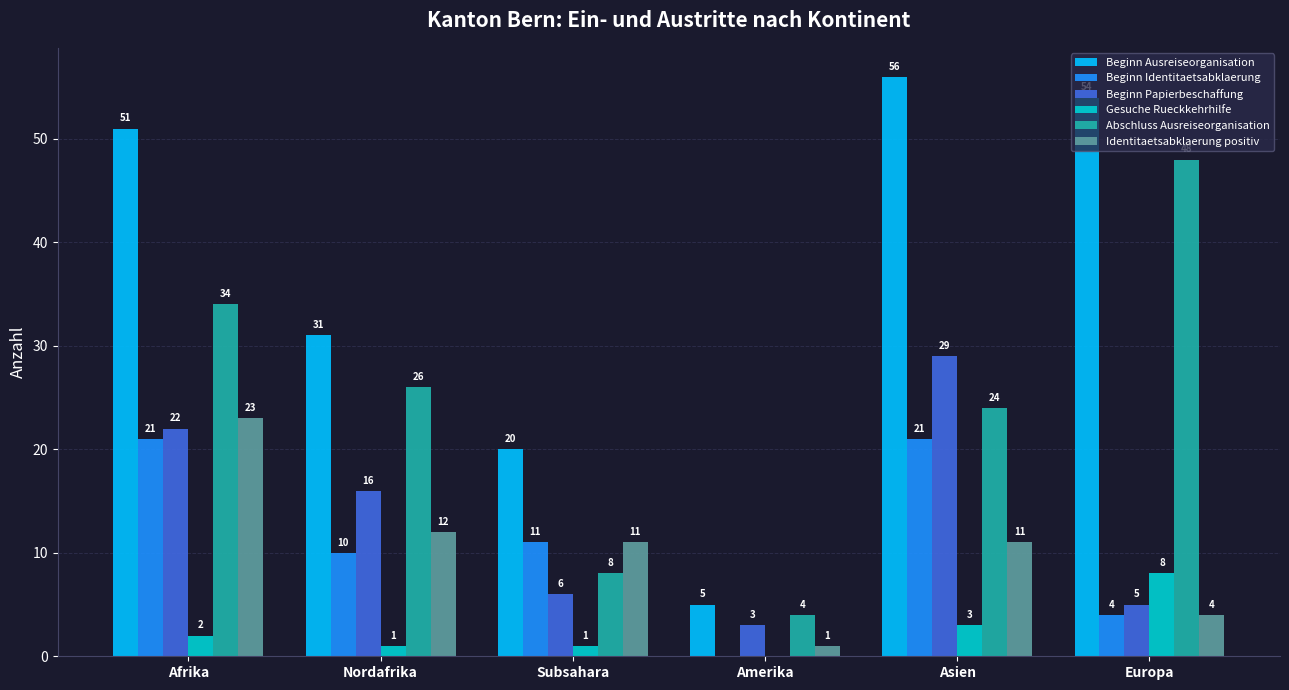

At which label does Beginn Papierbeschaffung reach its peak?

Asien